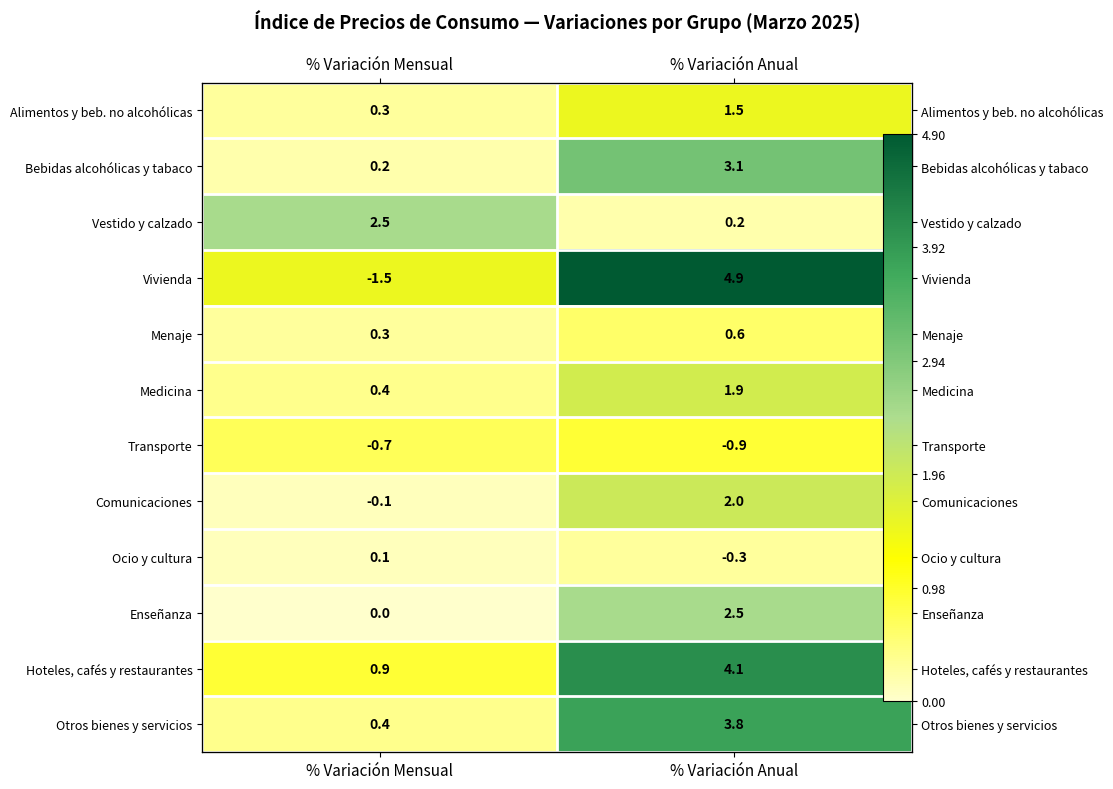

List the labels in order of Comunicaciones value, largest first.

% Variación Anual, % Variación Mensual